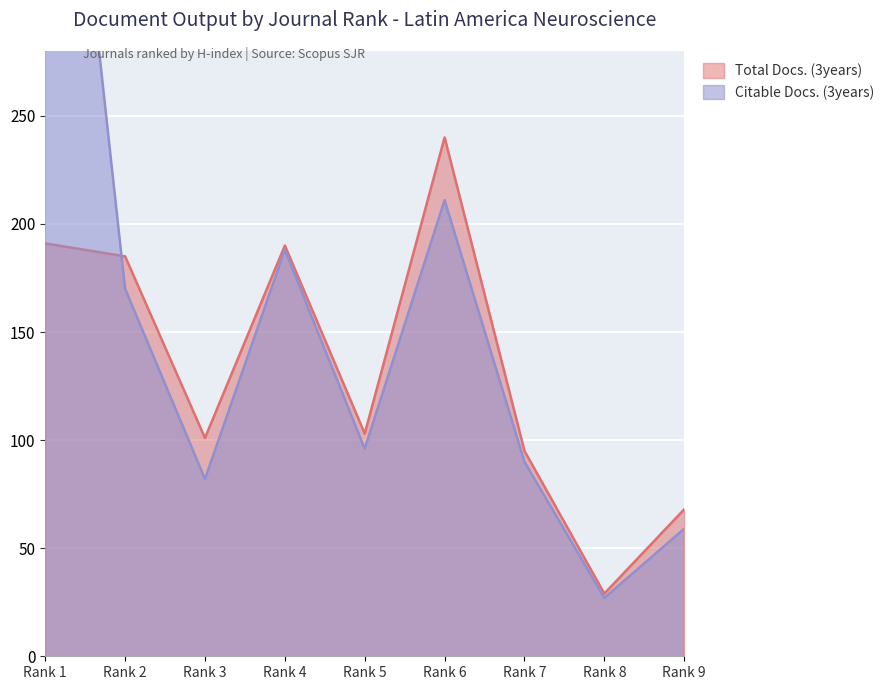

The value of Total Docs. (3years) at Rank 9 is 68. True or false?

True